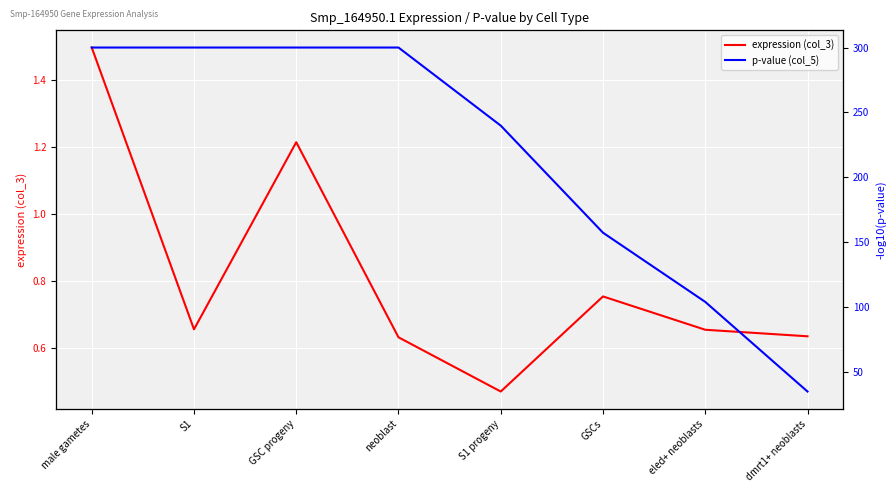

Is this an area chart (filled region under the line)?

No